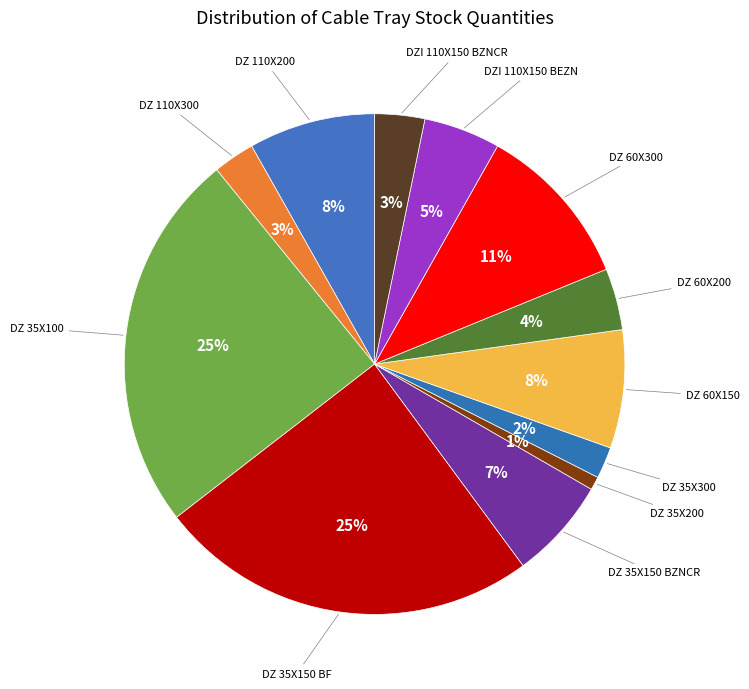

Rank the categories by value from lowest to highest.

DZ 35X200, DZ 35X300, DZ 110X300, DZI 110X150 BZNCR, DZ 60X200, DZI 110X150 BEZN, DZ 35X150 BZNCR, DZ 60X150, DZ 110X200, DZ 60X300, DZ 35X100, DZ 35X150 BF